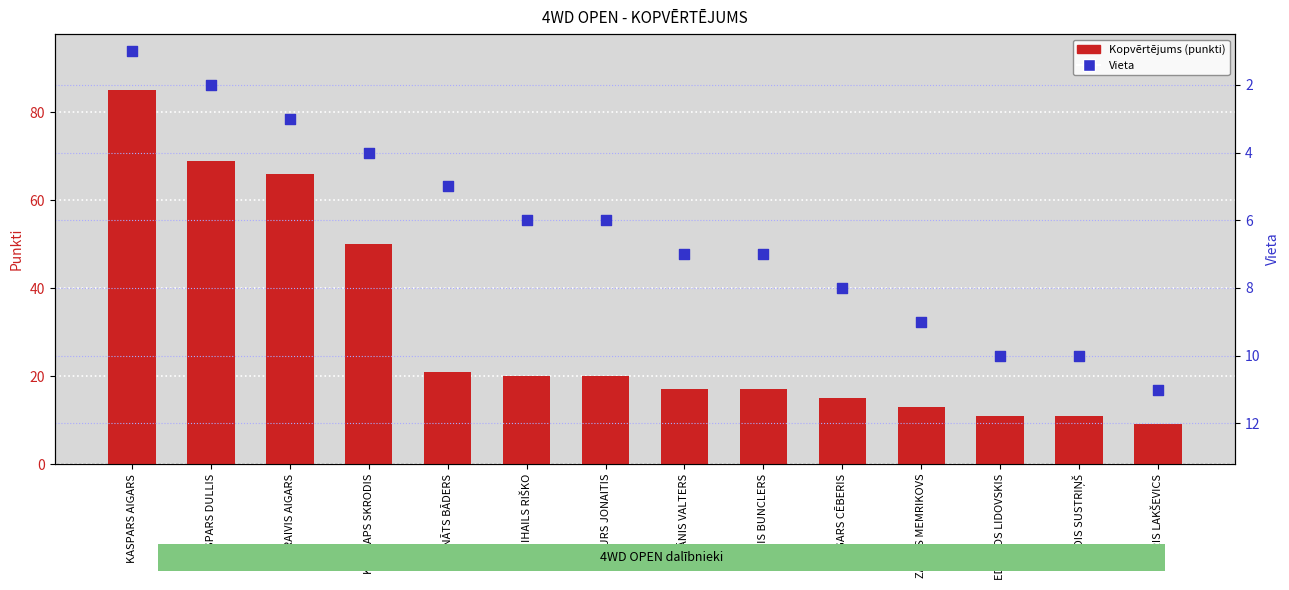

Which series contains the lowest Y value?

Vieta (place)